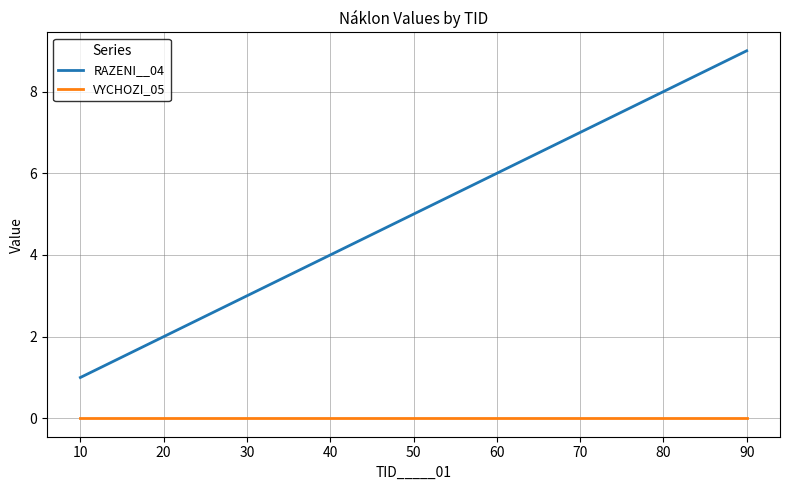

Is this an area chart (filled region under the line)?

No